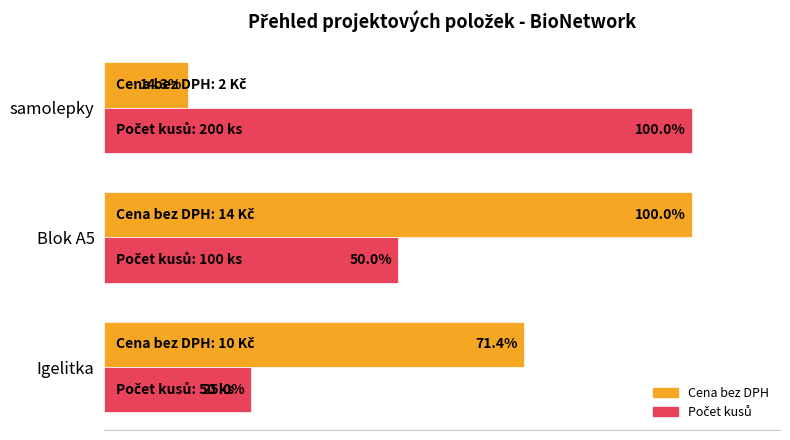

Which series has the widest spread of values?

Cena bez DPH